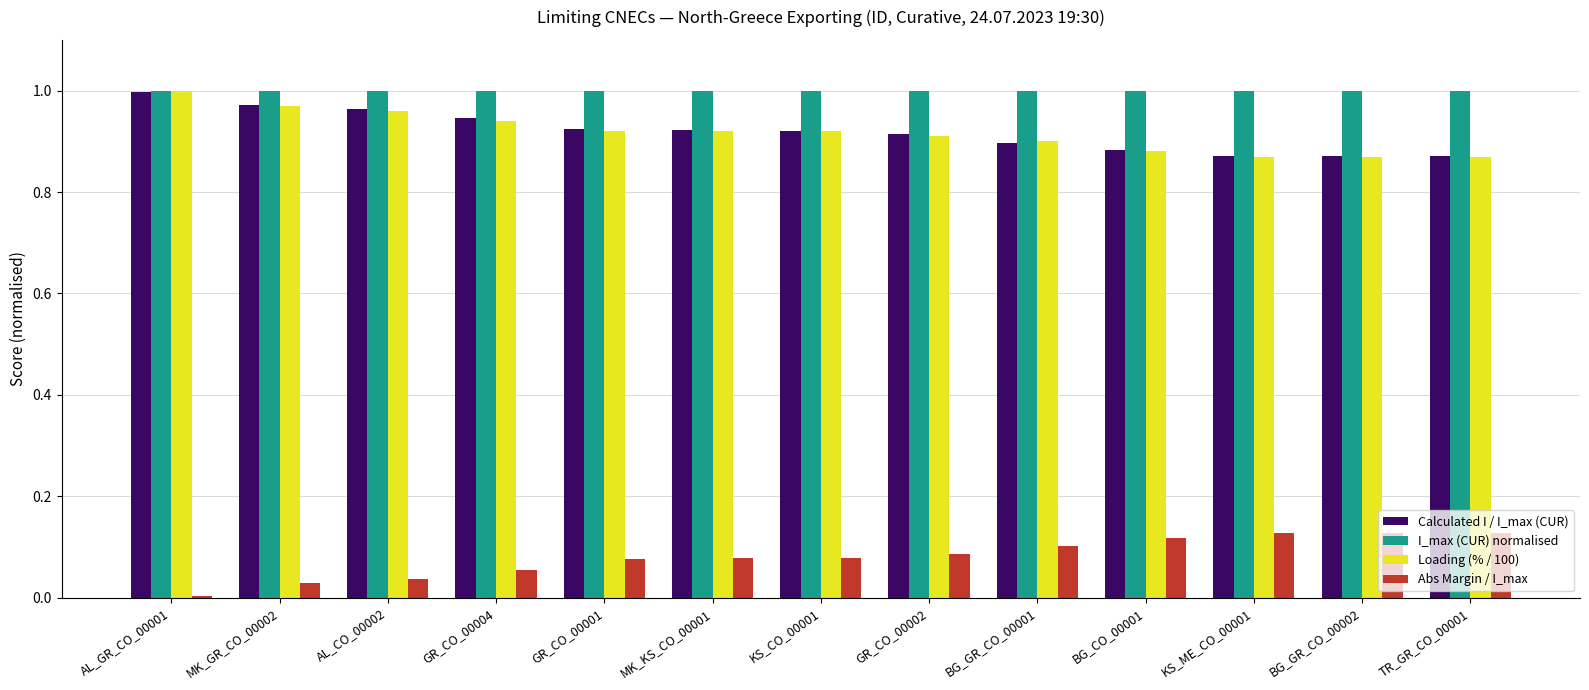

Which series has the largest total across all categories?

I_max (CUR) normalised